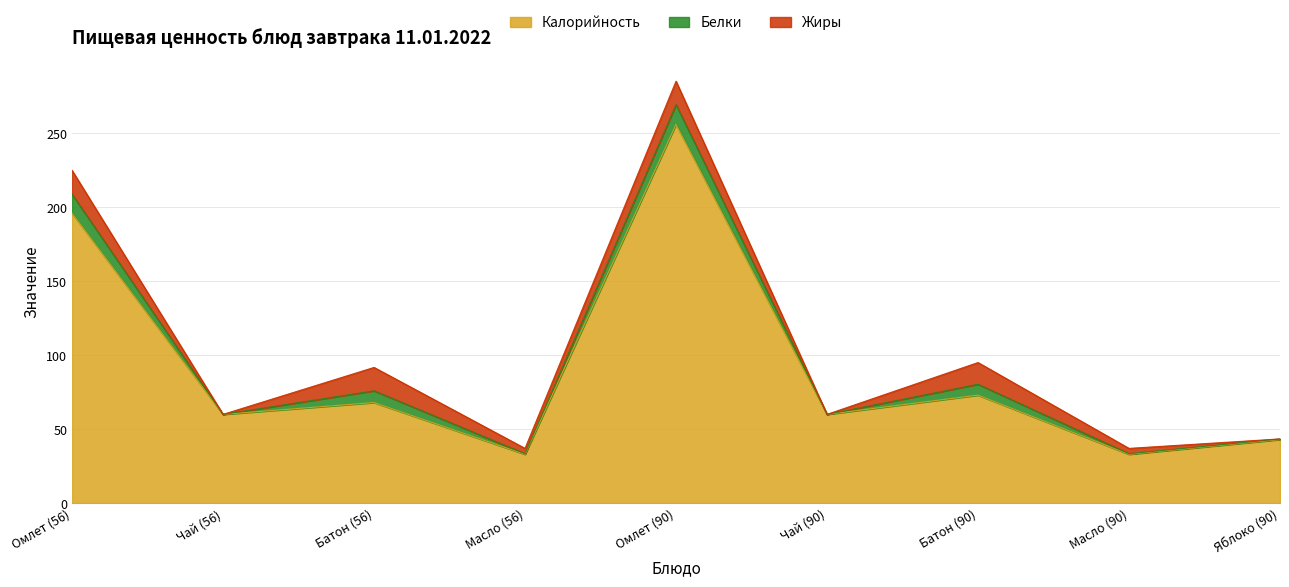

What is the sum of all Жиры values?

69.6